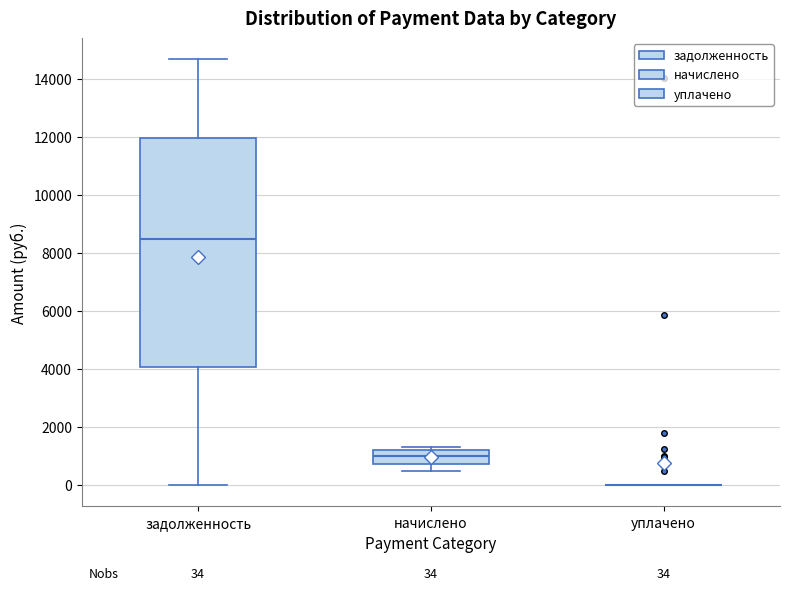

Which box is the tallest, from its lower edge to its upper edge?

задолженность